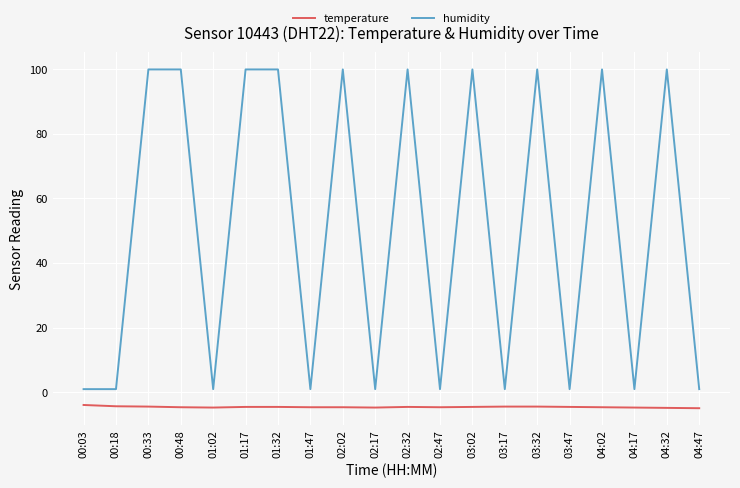

What is the maximum value shown in the chart?

99.9